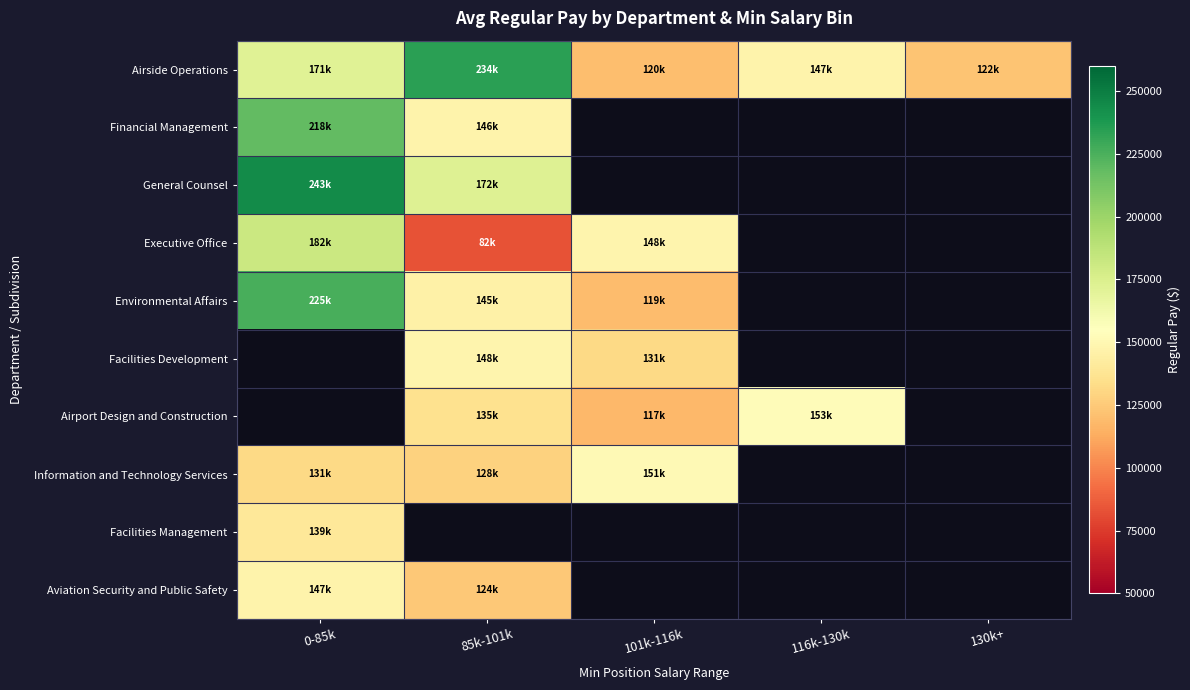

Is the value of Facilities Development at 116k-130k greater than the value of Facilities Management at 85k-101k?

No